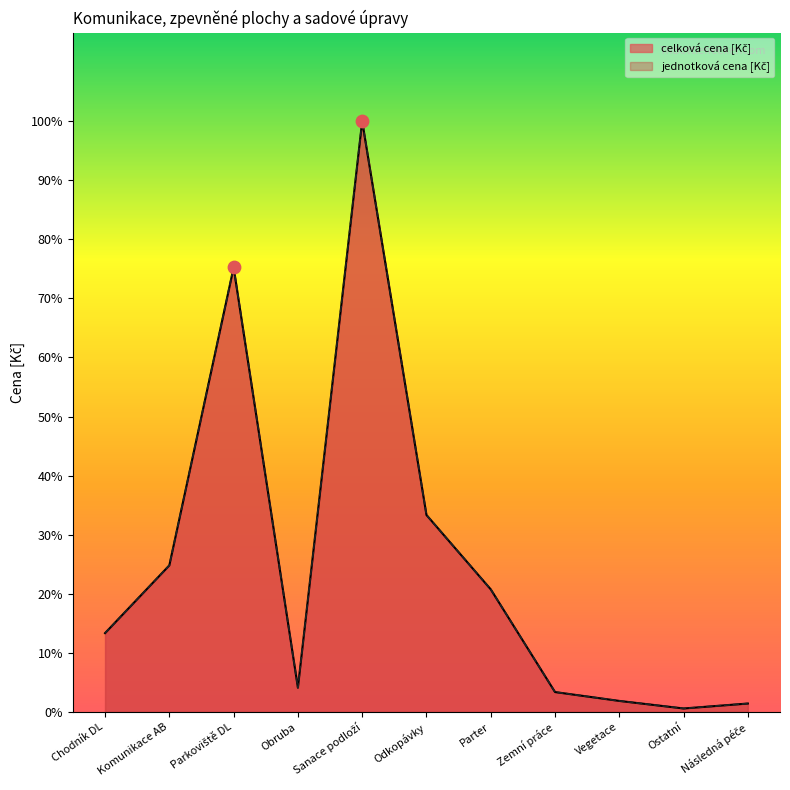

Is the value of jednotková cena [Kč] at Parter greater than the value of celková cena [Kč] at Komunikace AB?

No